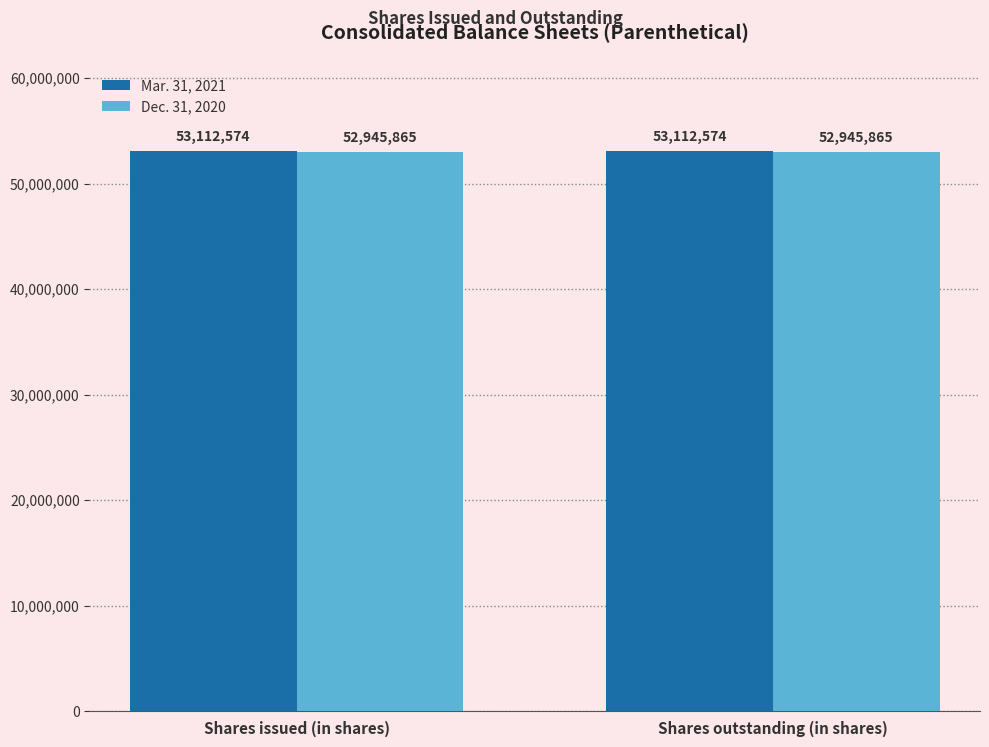

Reading left to right, what are all the values shown in this chart?

Mar. 31, 2021: Shares issued (in shares)=53112574	Shares outstanding (in shares)=53112574
Dec. 31, 2020: Shares issued (in shares)=52945865	Shares outstanding (in shares)=52945865